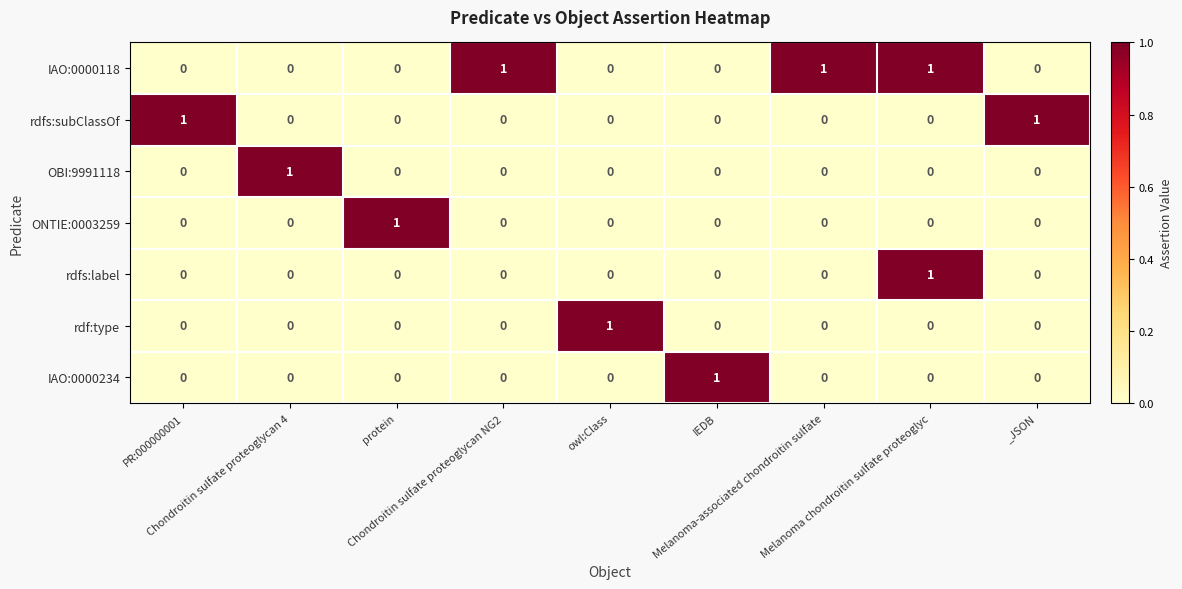

Which series has the largest total across all categories?

IAO:0000118